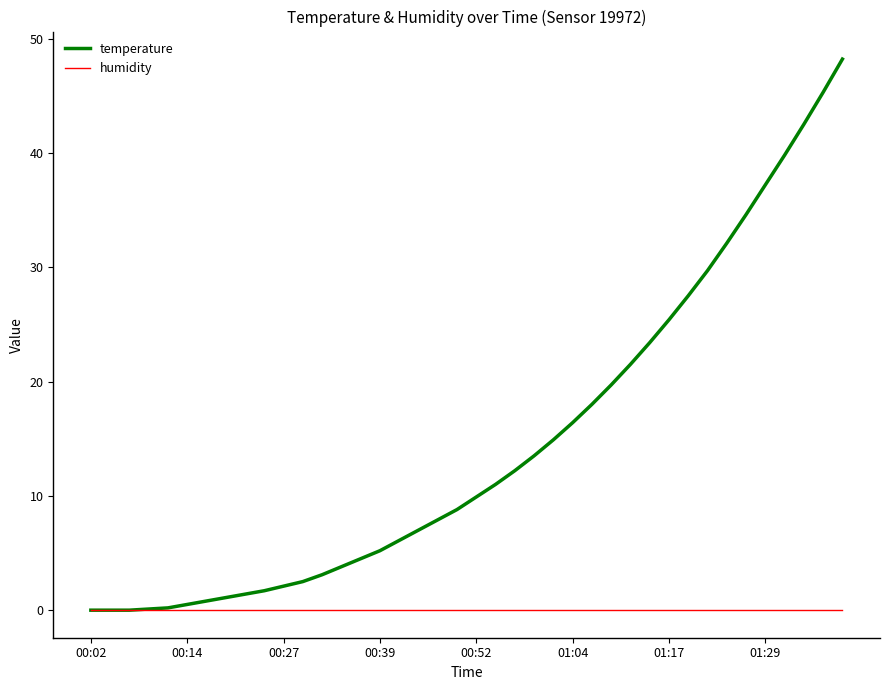

How many distinct data groups are displayed?

2